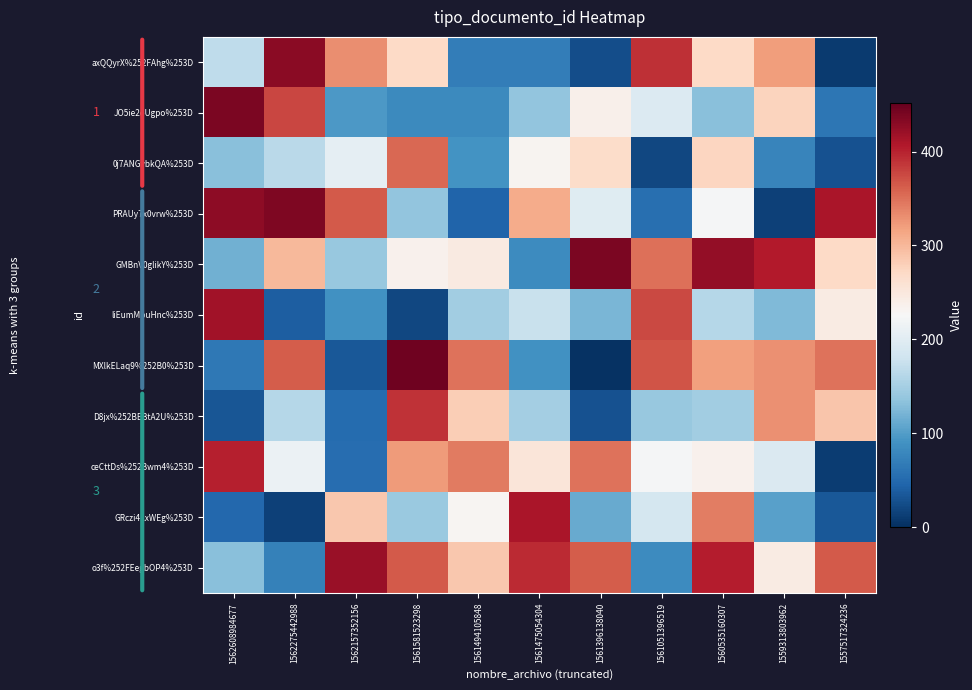

Is it true that GMBnV0glikY%253D equals 694.8 at 1561396138040?

False